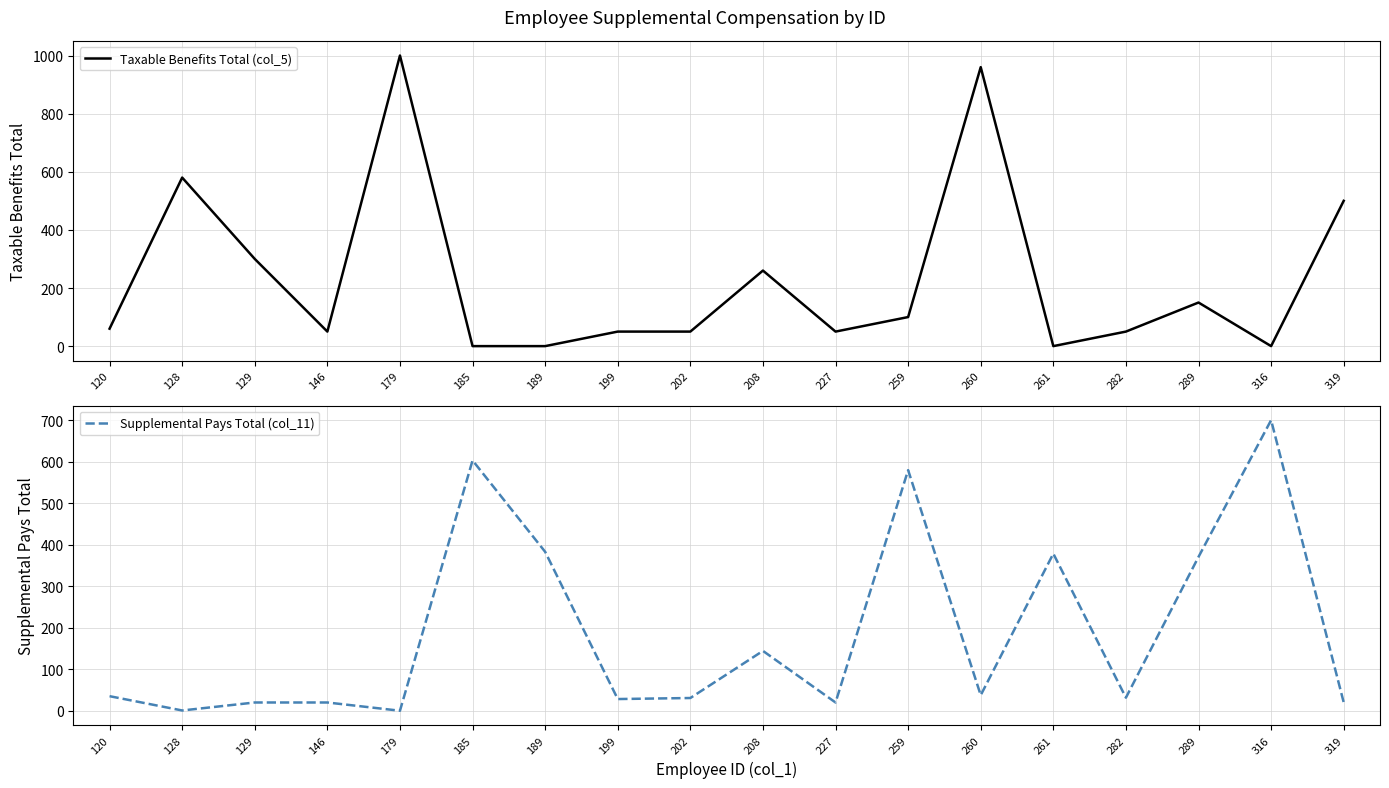

How many series are shown in this chart?

2